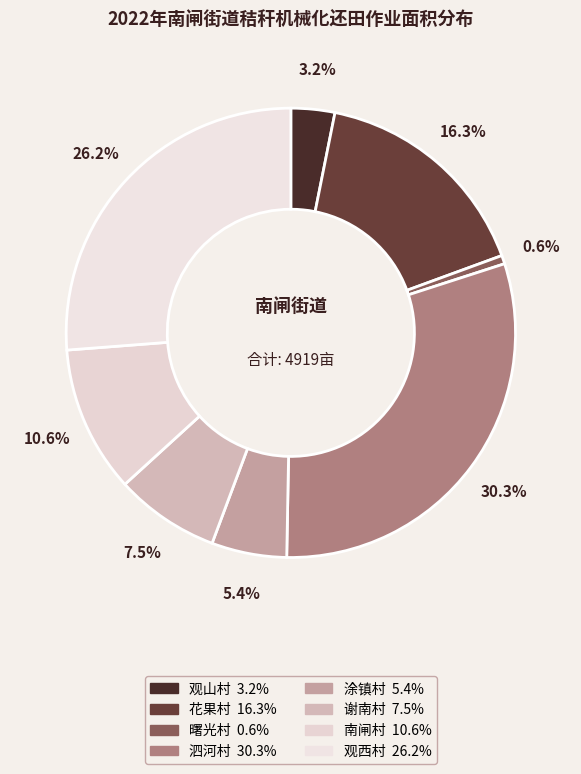

To the nearest percent, what is the difference between the 花果村 and 观山村 slice percentages?

13%